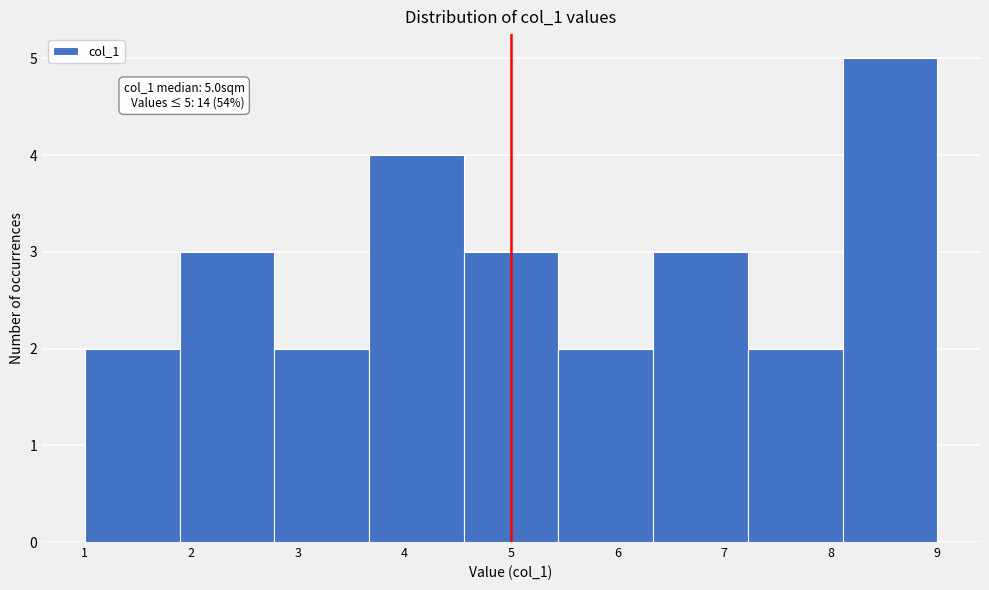

Which range on the x-axis has the tallest bar?

8.1 to 9.0